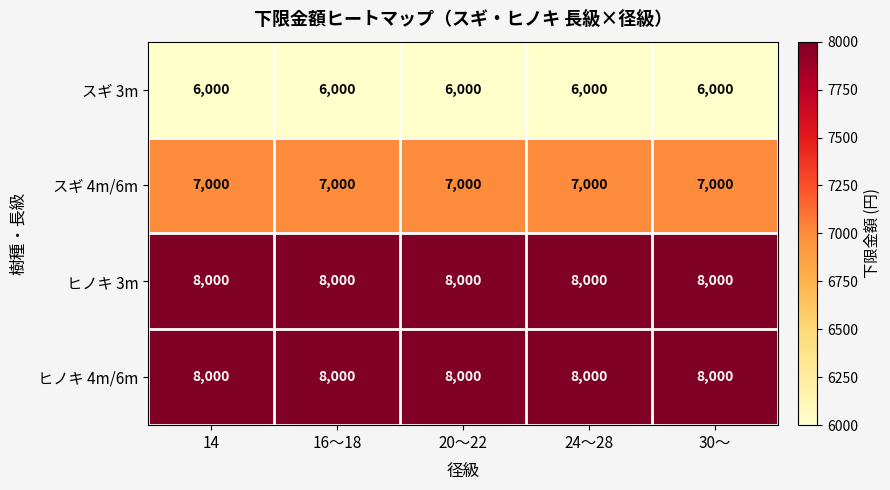

True or false: ヒノキ 4m/6m has a value of 2111 at 16～18.

False